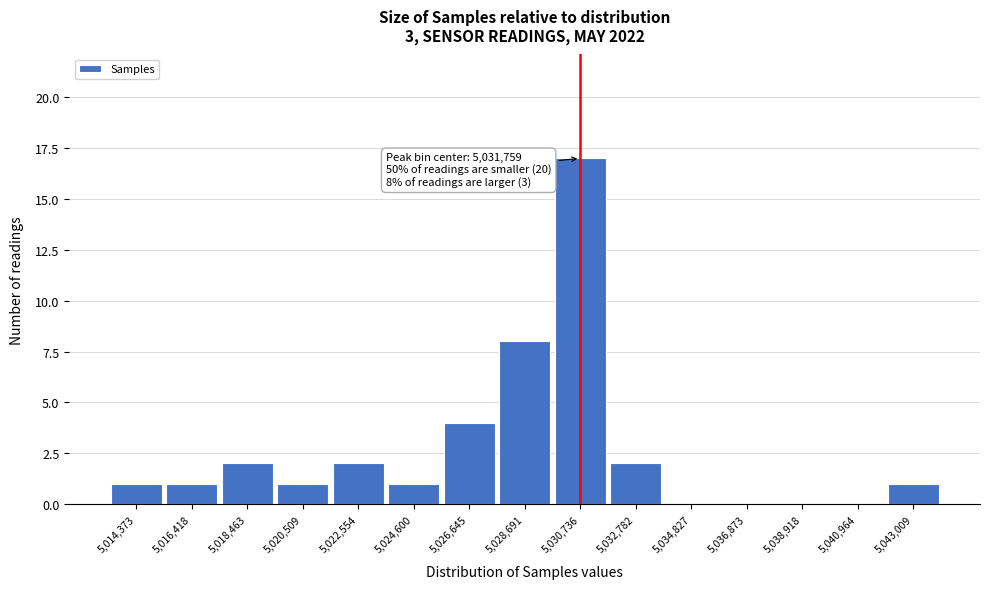

Reading left to right, extract all data points from this chart.

5,014,373=1	5,016,418=1	5,018,463=2	5,020,509=1	5,022,554=2	5,024,600=1	5,026,645=4	5,028,691=8	5,030,736=17	5,032,782=2	5,034,827=0	5,036,873=0	5,038,918=0	5,040,964=0	5,043,009=1